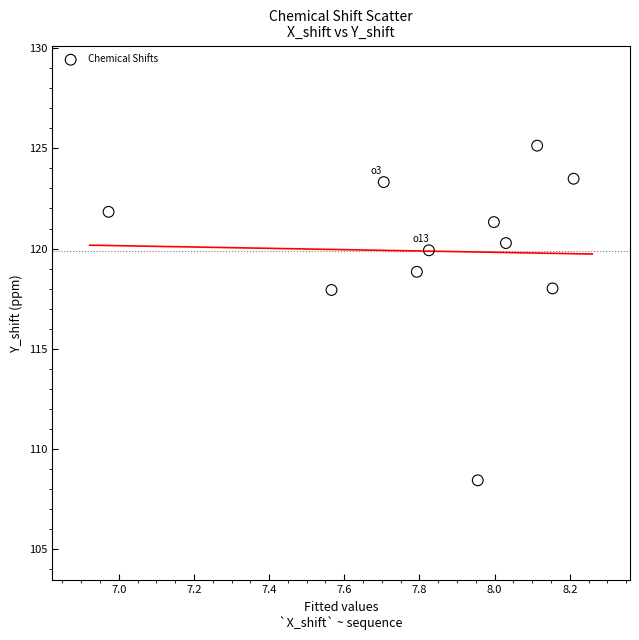

What is the range of X values (max minus min)?

1.2